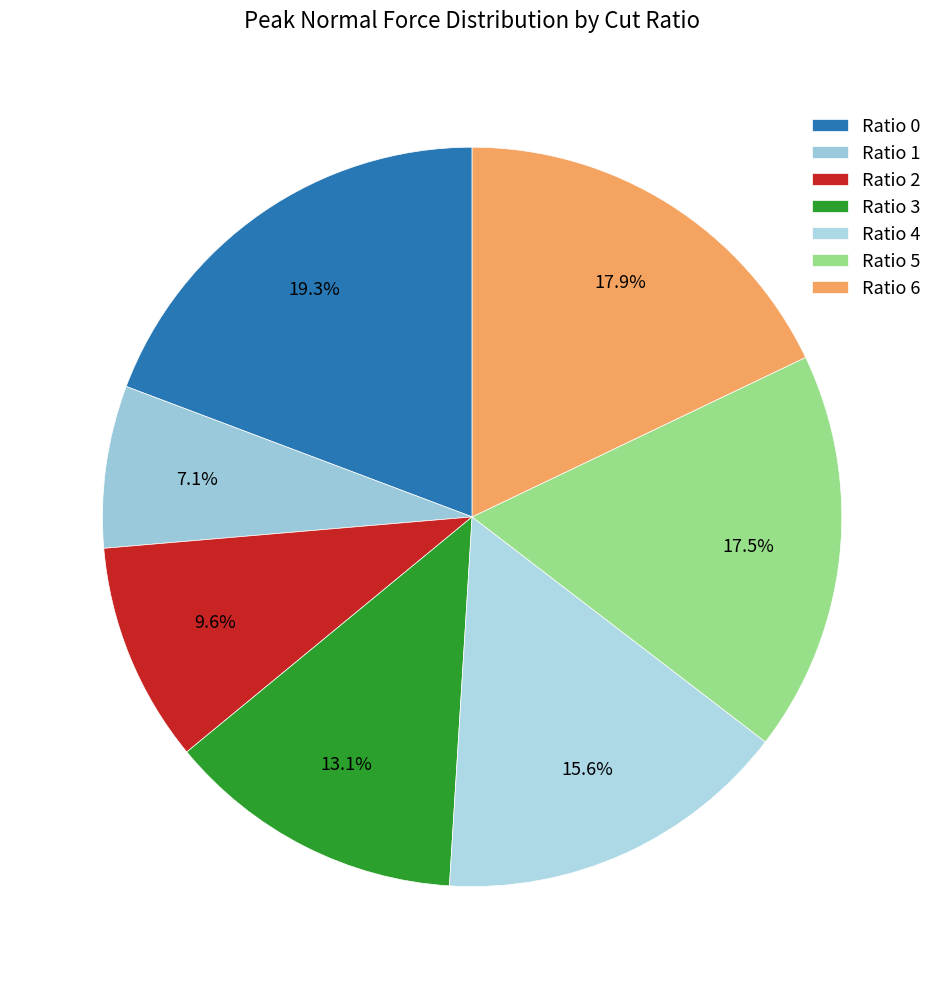

Which slice is the largest?

Ratio 0